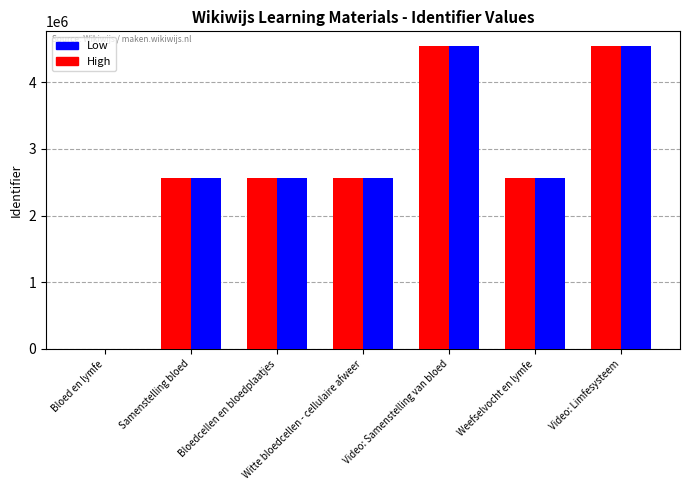

How many categories are shown in the chart?

7